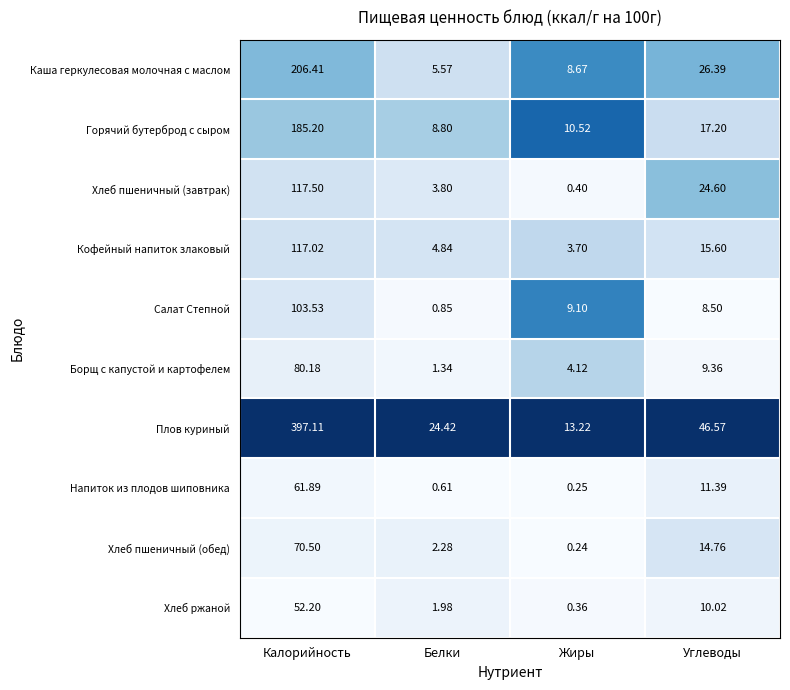

What is the difference between the highest and lowest values at Углеводы?

38.1